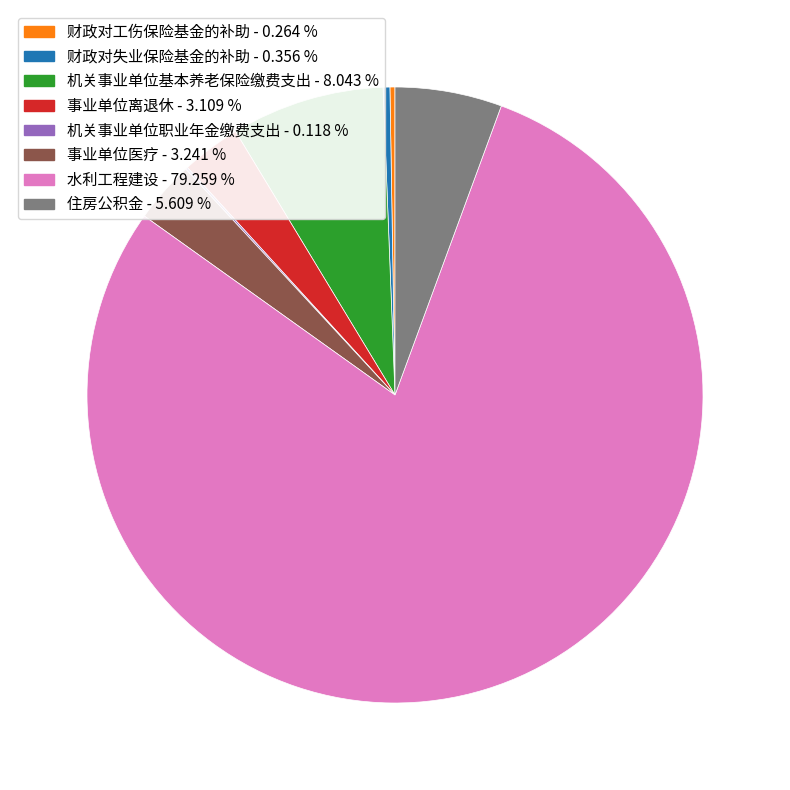

Does any single category account for the majority?

Yes